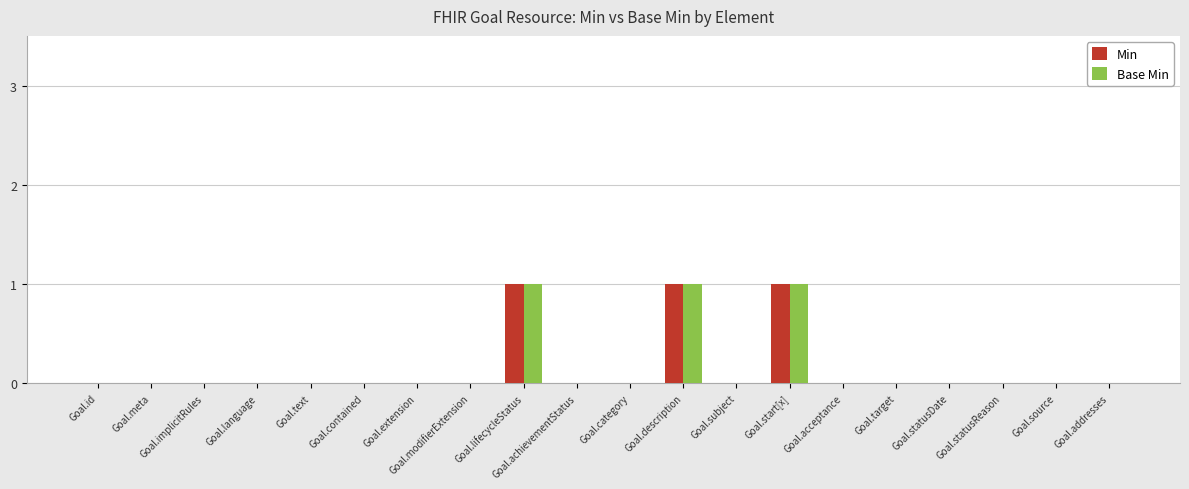

How many data points does each series have?

20